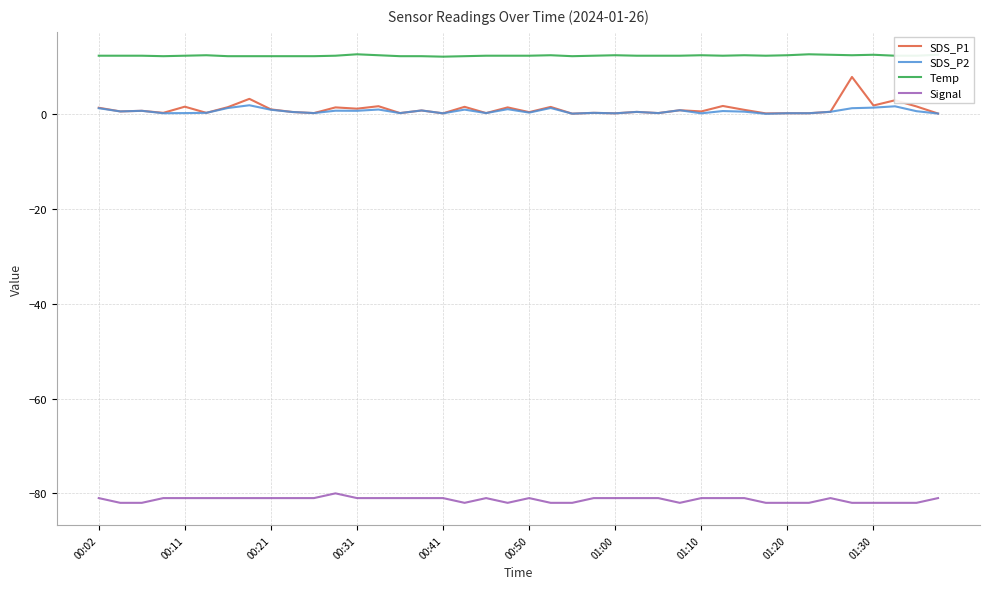

True or false: SDS_P1 and Signal intersect in this chart.

False